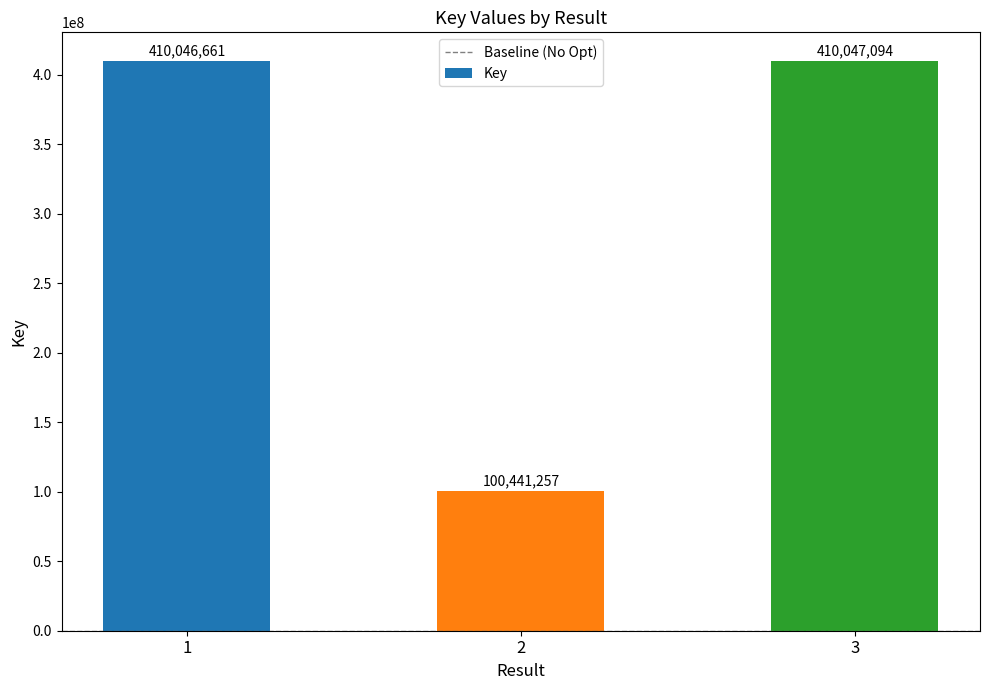

Which category has the highest value across all series?

3